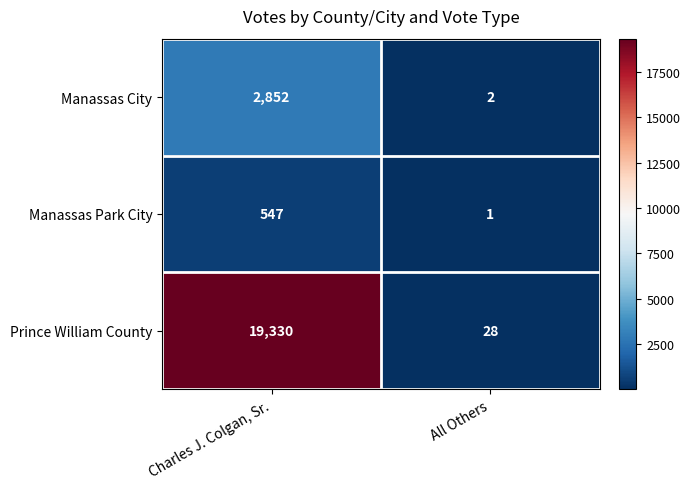

What is the sum of the Manassas Park City values at All Others and Charles J. Colgan, Sr.?

548